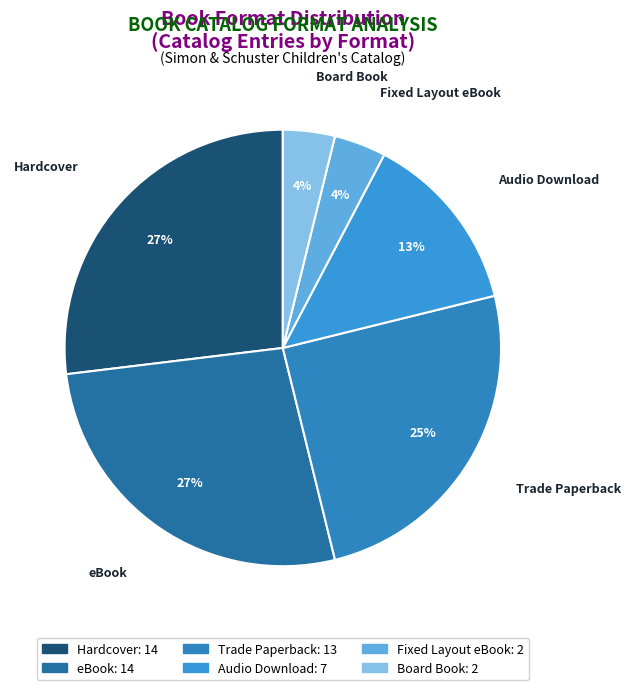

Does Fixed Layout eBook account for over 50% of the chart?

No